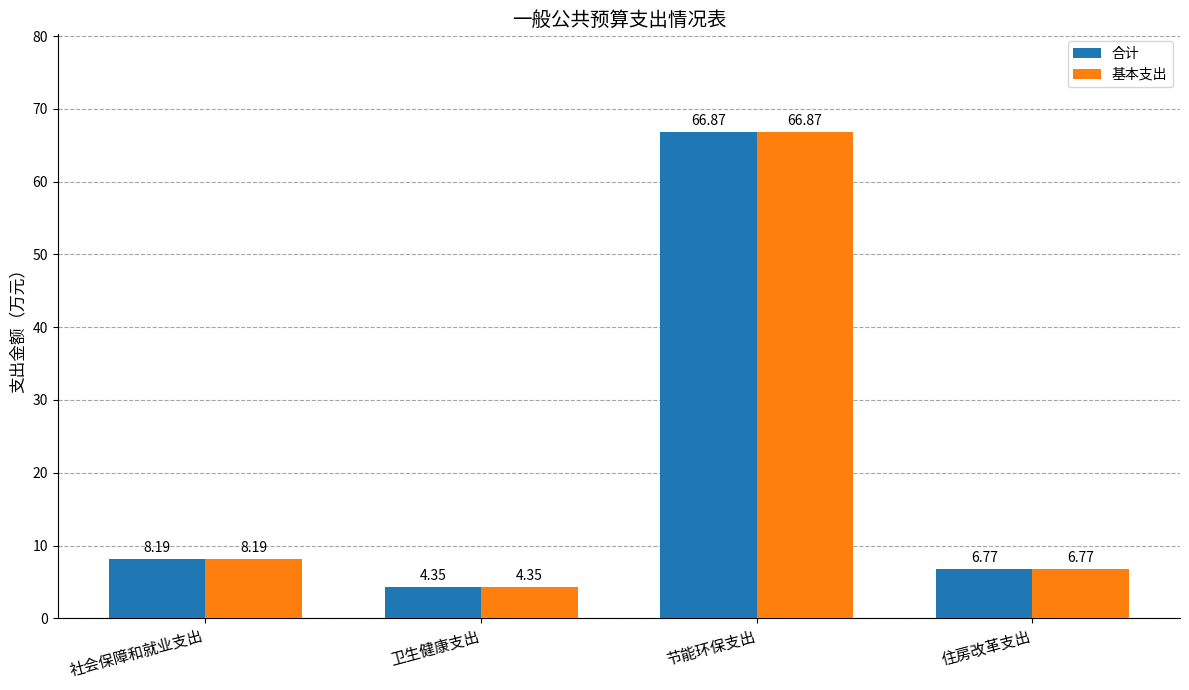

The value of 合计 at 社会保障和就业支出 is 11.3. True or false?

False